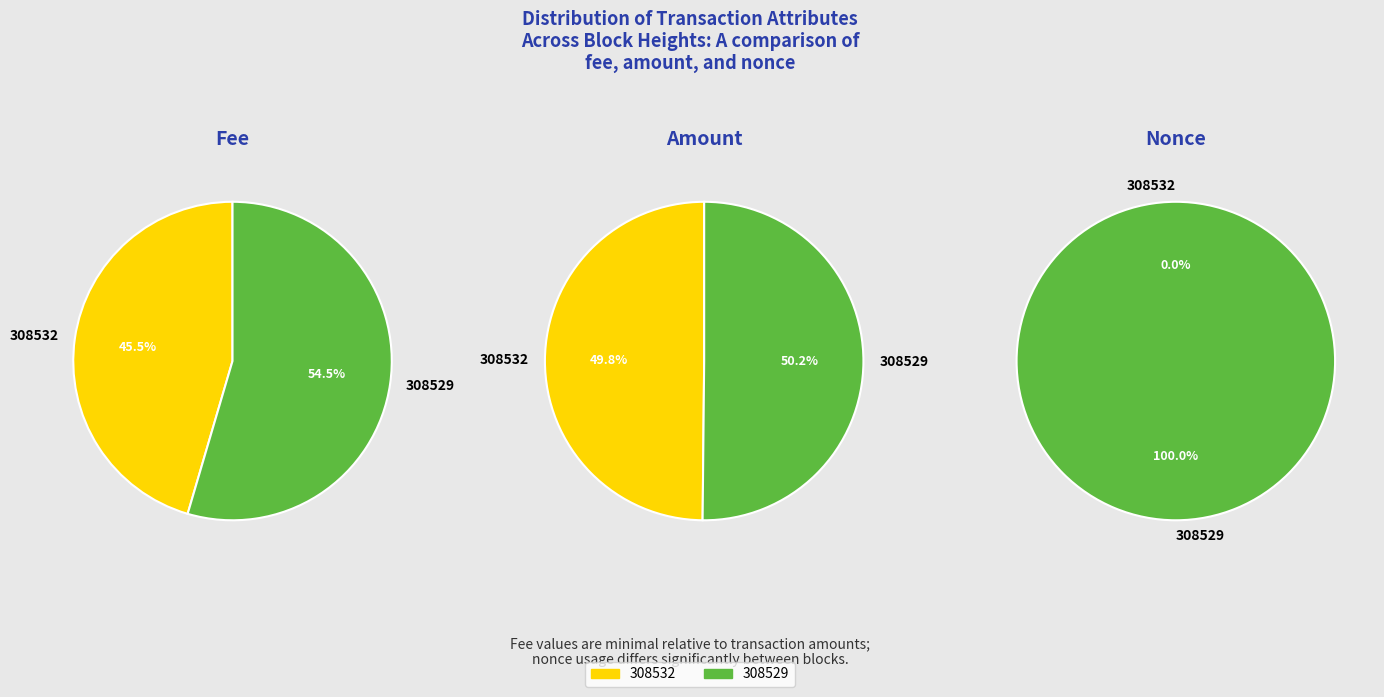

To the nearest percent, what is the average slice percentage?

50%